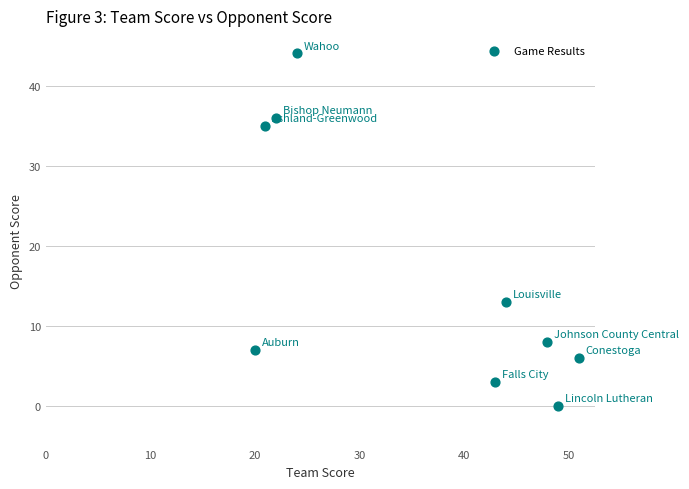

What is the average X value?

36